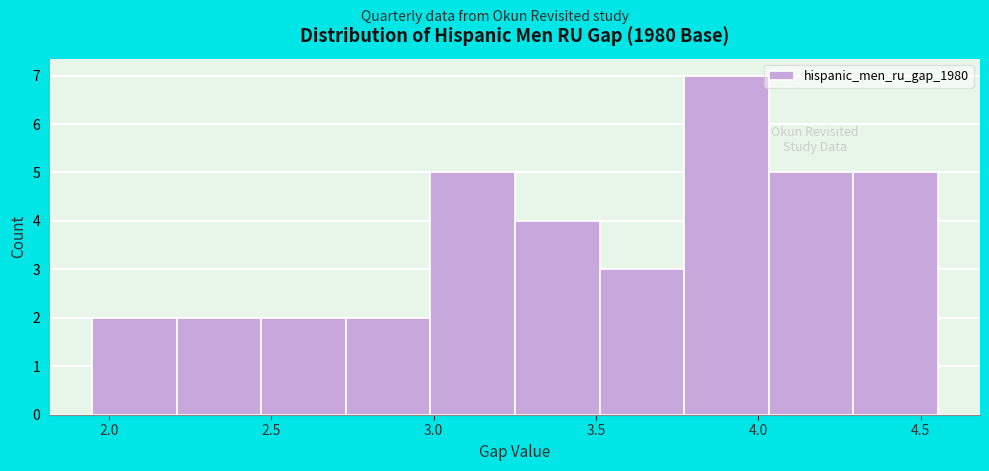

How tall is the bar that spans 4.05 to 4.30 on the x-axis? Neither the bar edges nor the heights are printed on the chart, so give them approximately, as read against the axes.

5